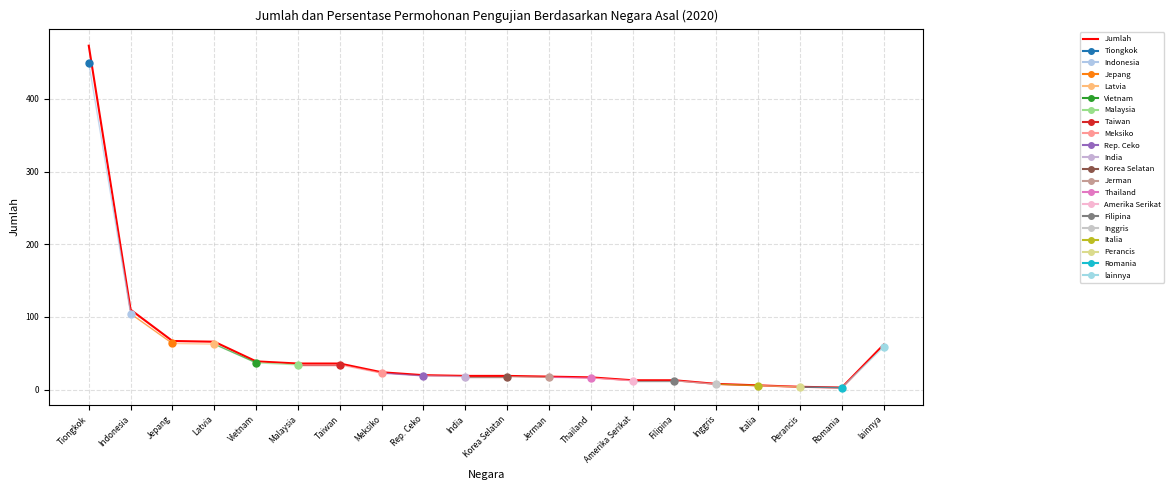

What is the smallest value displayed?

3